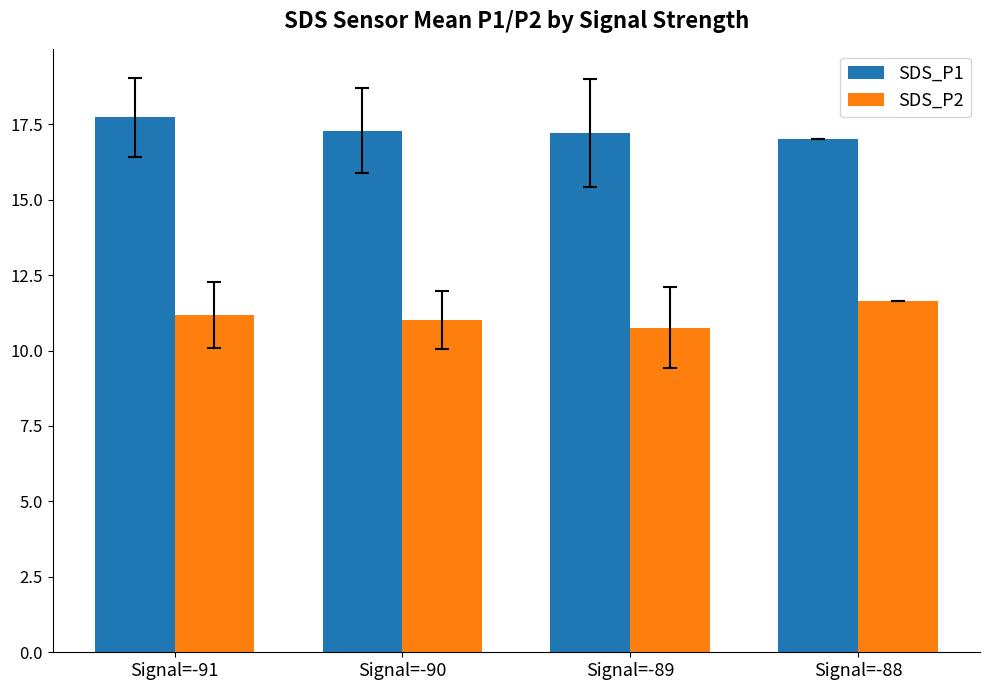

Is the value of SDS_P2 at Signal=-89 greater than the value of SDS_P1 at Signal=-89?

No